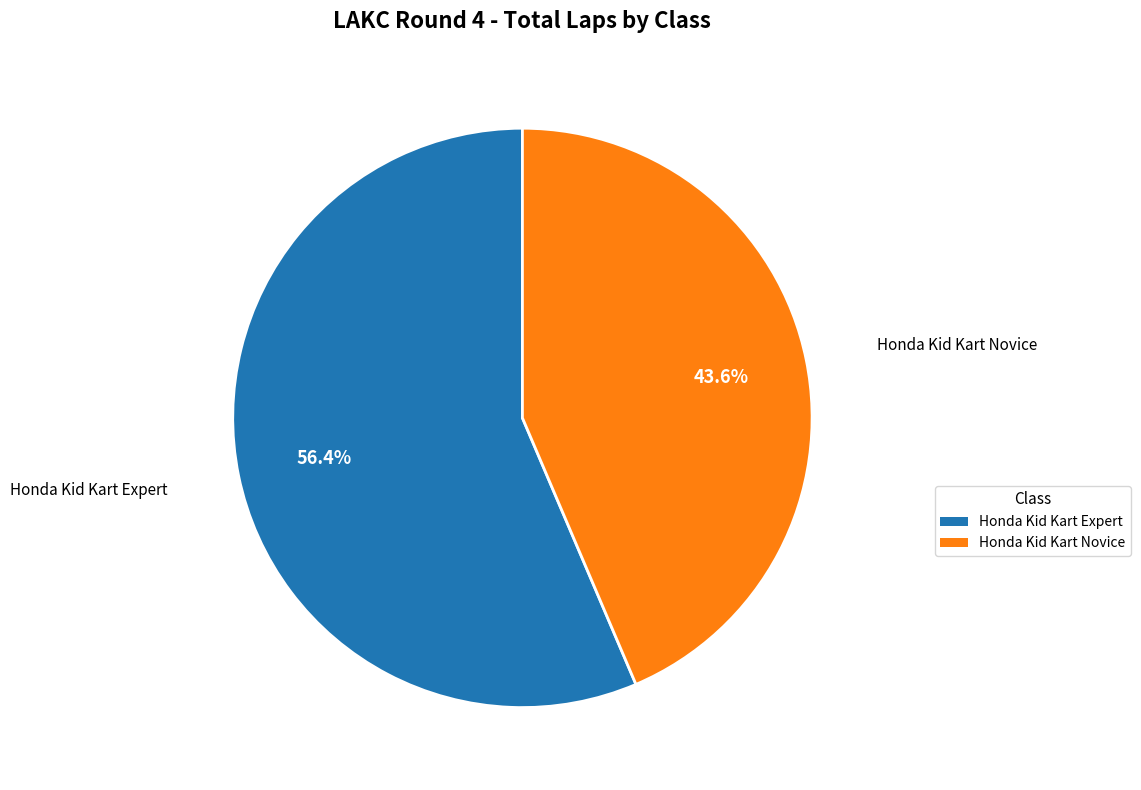

Does any single category account for the majority?

Yes